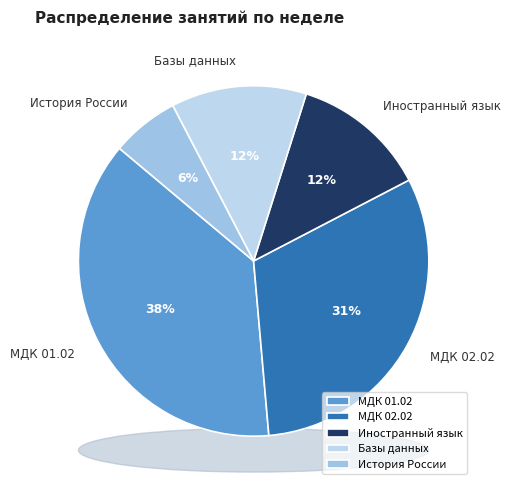

What portion of the pie excludes МДК 02.02?

68.8%